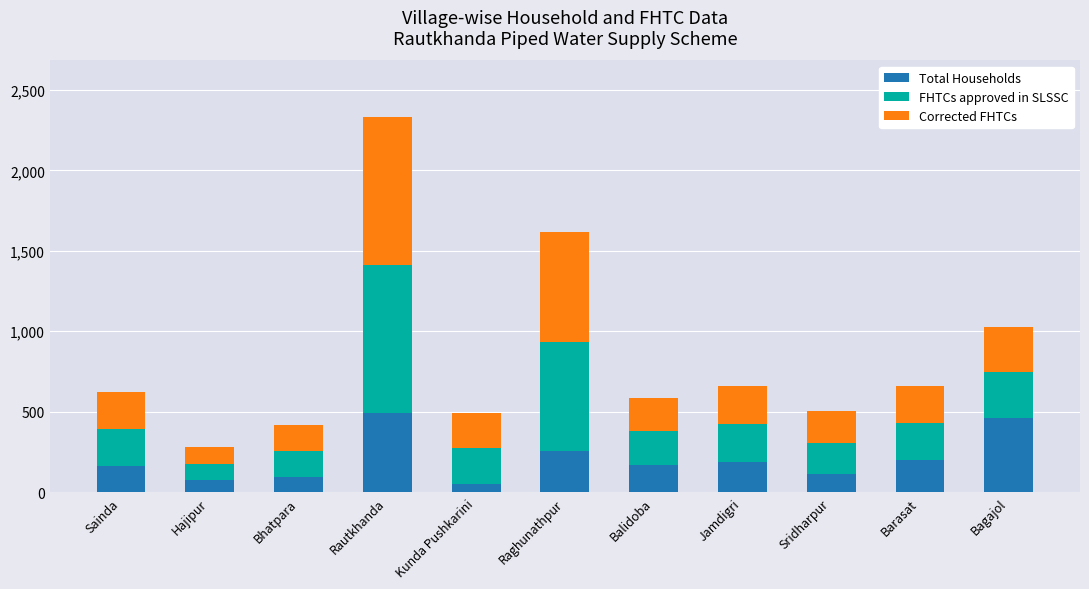

What is the difference between the maximum and minimum values in the Total Households series?

439